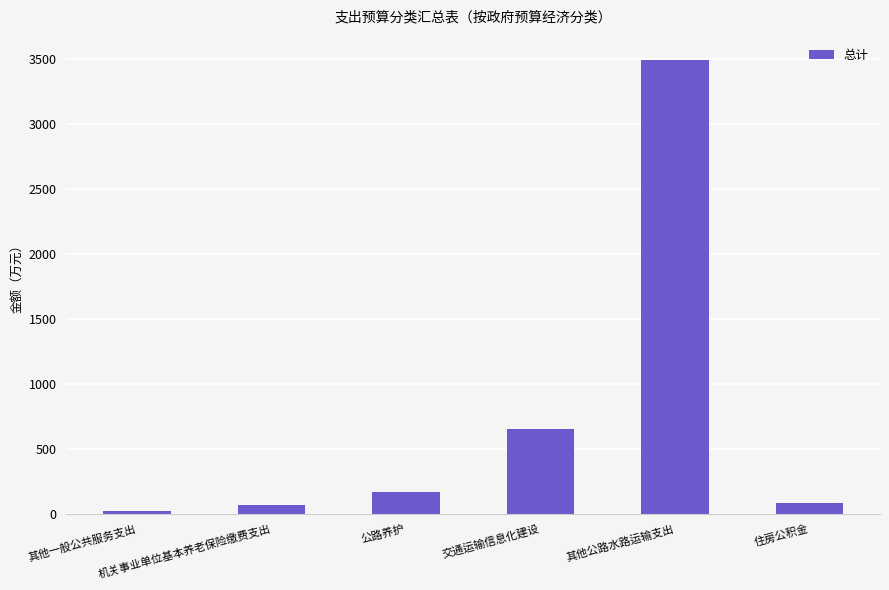

What is the sum of all values?

4481.9